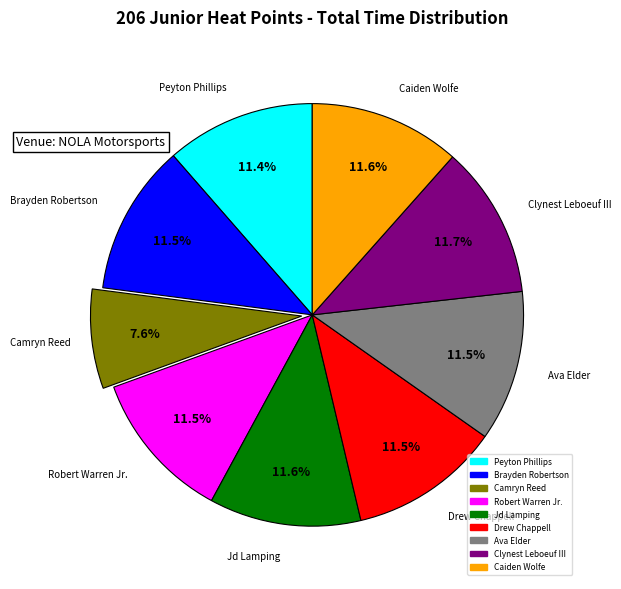

To the nearest percent, what percentage of the pie is Clynest Leboeuf III?

12%